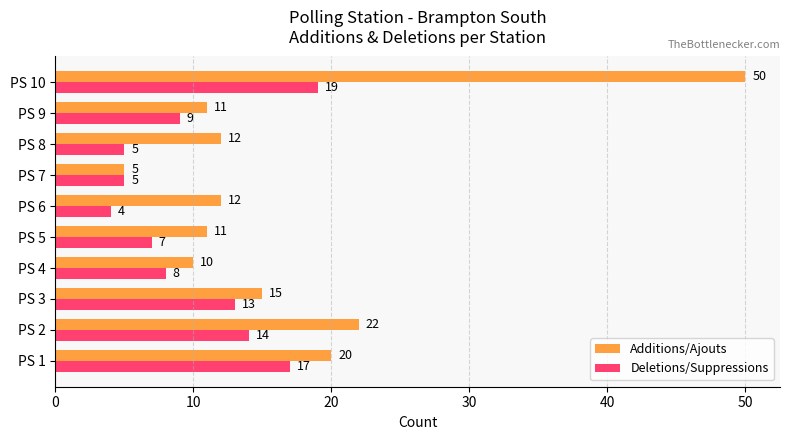

What is the difference between the second highest and second lowest values in the Deletions/Suppressions series?

12